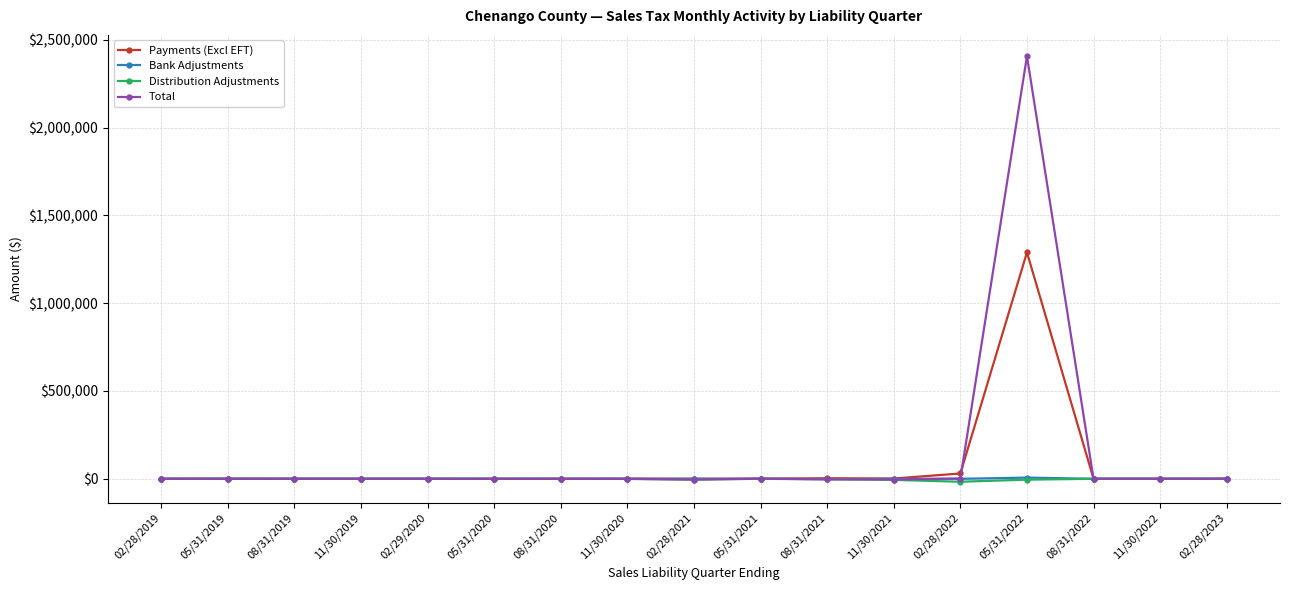

What is the lowest value of the Total series?

-4616.8